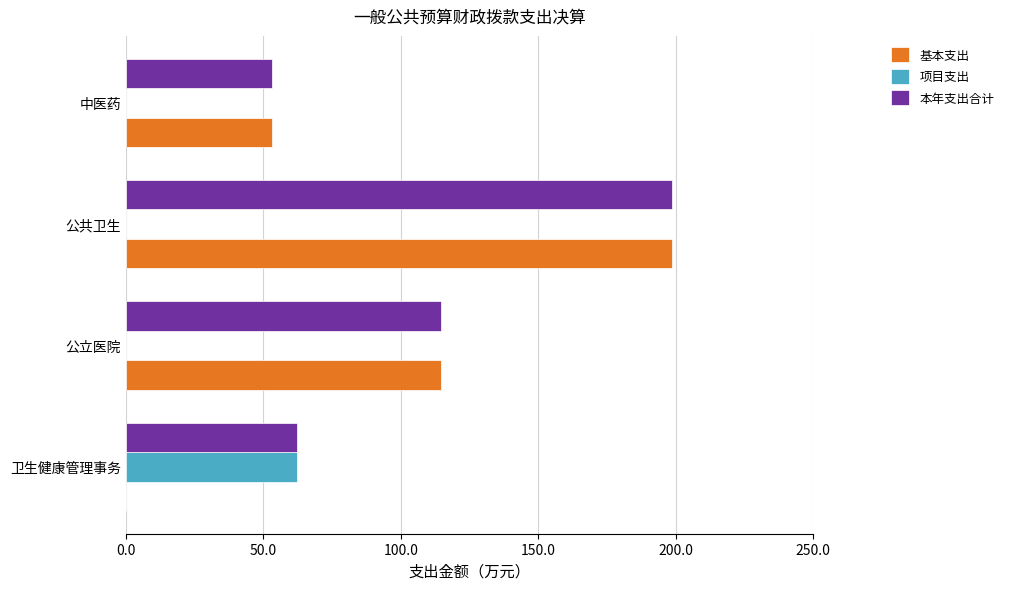

What are all the series names shown in the legend?

基本支出, 项目支出, 本年支出合计